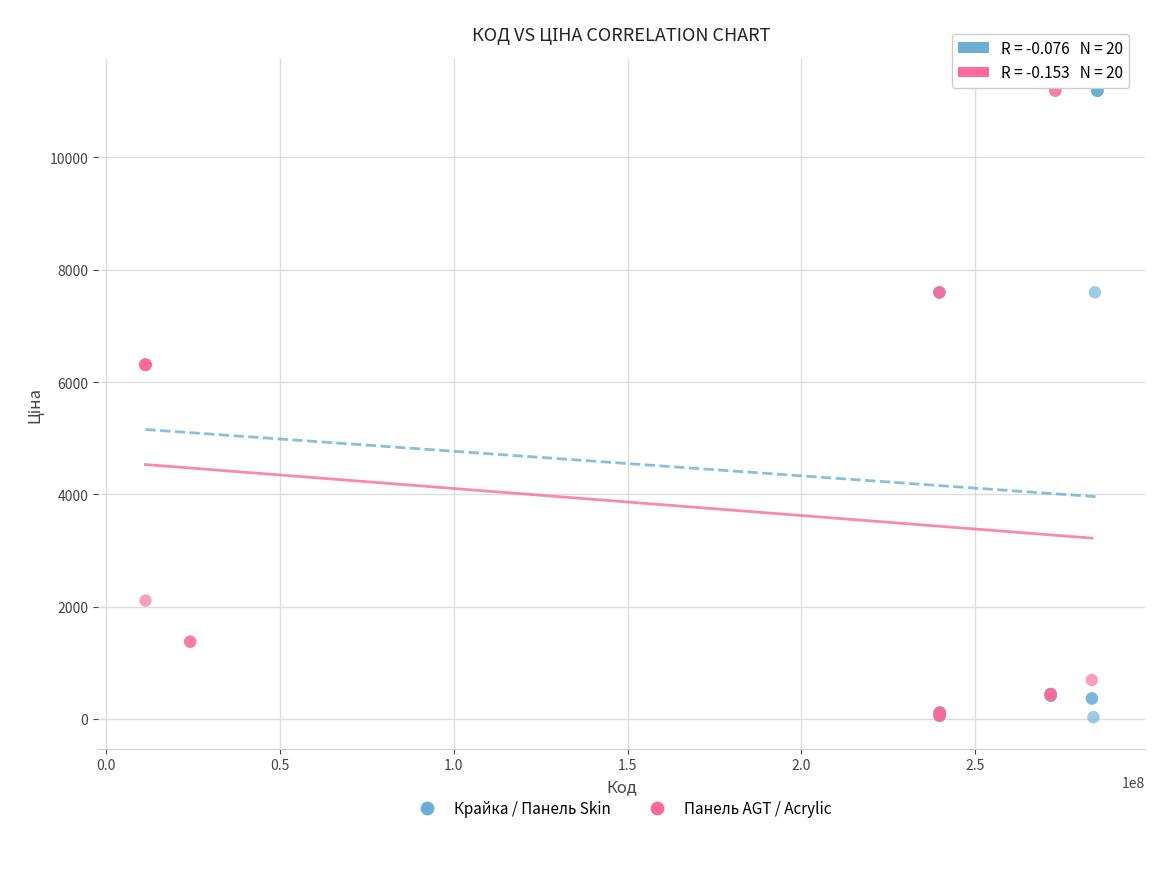

Which series has the largest Y range (max minus min)?

Крайка / Панель Skin